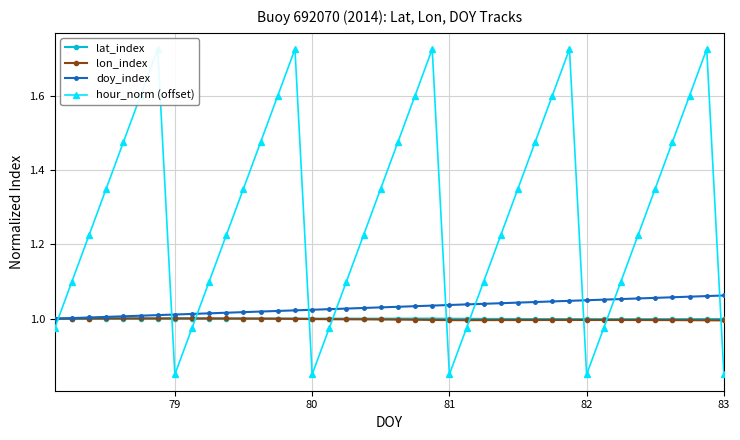

Reading left to right, list all the values displayed in this chart.

lat_index: 1.0	1.0	1.0	1.0	1.0	1.0	1.0	1.0	1.0	1.0	1.0	1.0	1.0	1.0	1.0	1.0	1.0	1.0	1.0	1.0	1.0	1.0	1.0	1.0	1.0	1.0	1.0	1.0	1.0	1.0	1.0	1.0	1.0	1.0	1.0	1.0	1.0	1.0	1.0	1.0
lon_index: 1.0	1.0	1.0	1.0	1.0	1.0	1.0	1.0	1.0	1.0	1.0	1.0	1.0	1.0	1.0	1.0	1.0	1.0	1.0	1.0	1.0	1.0	1.0	1.0	1.0	1.0	1.0	1.0	1.0	1.0	1.0	1.0	1.0	1.0	1.0	1.0	1.0	1.0	1.0	1.0
doy_index: 1.0	1.0	1.0	1.0	1.0	1.0	1.0	1.0	1.0	1.0	1.0	1.0	1.0	1.0	1.0	1.0	1.0	1.0	1.0	1.0	1.0	1.0	1.0	1.0	1.0	1.0	1.0	1.0	1.0	1.0	1.0	1.0	1.1	1.1	1.1	1.1	1.1	1.1	1.1	1.1
hour_norm (offset): 1.0	1.1	1.2	1.4	1.5	1.6	1.7	0.8	1.0	1.1	1.2	1.4	1.5	1.6	1.7	0.8	1.0	1.1	1.2	1.4	1.5	1.6	1.7	0.8	1.0	1.1	1.2	1.4	1.5	1.6	1.7	0.8	1.0	1.1	1.2	1.4	1.5	1.6	1.7	0.8